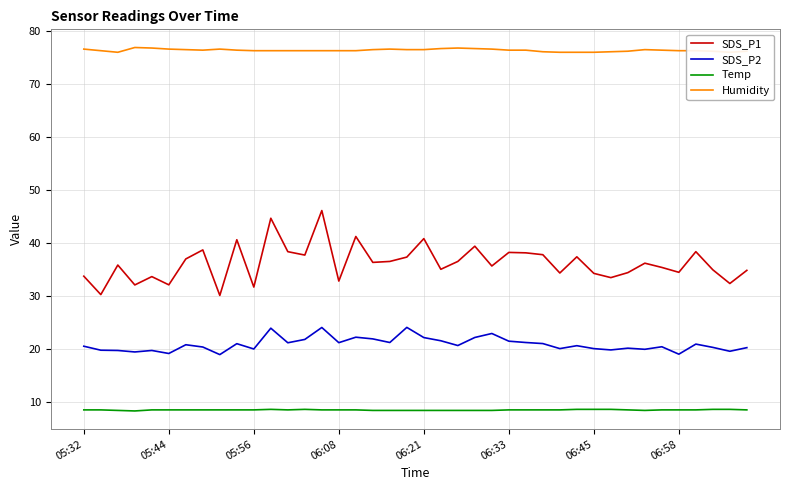

List the series in order of their overall mean, highest first.

Humidity, SDS_P1, SDS_P2, Temp